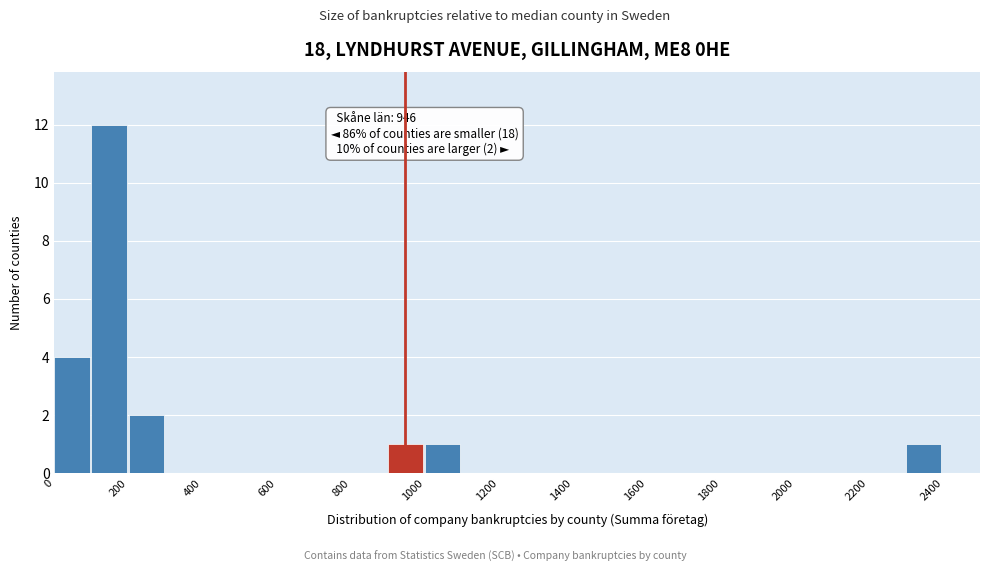

Which range on the x-axis has the tallest bar?

100 to 200